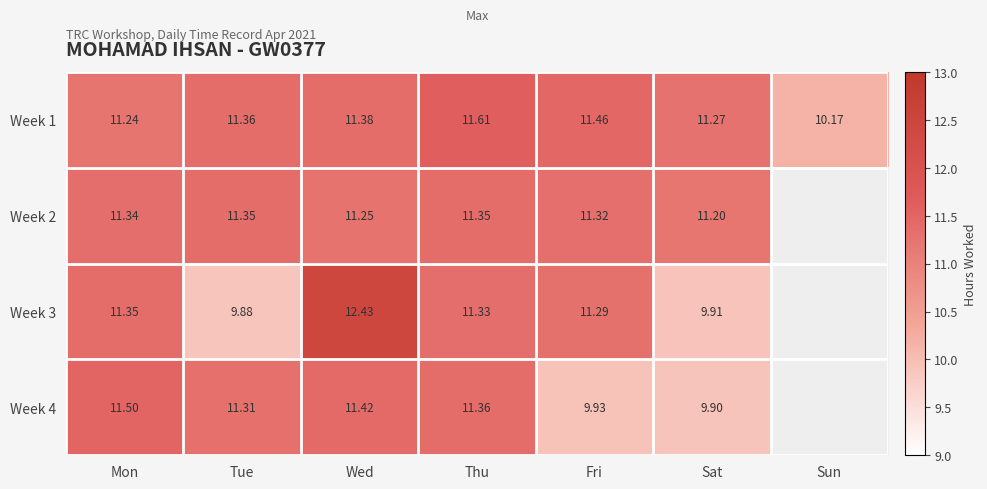

Where does the Week 1 series first go above 11?

Mon